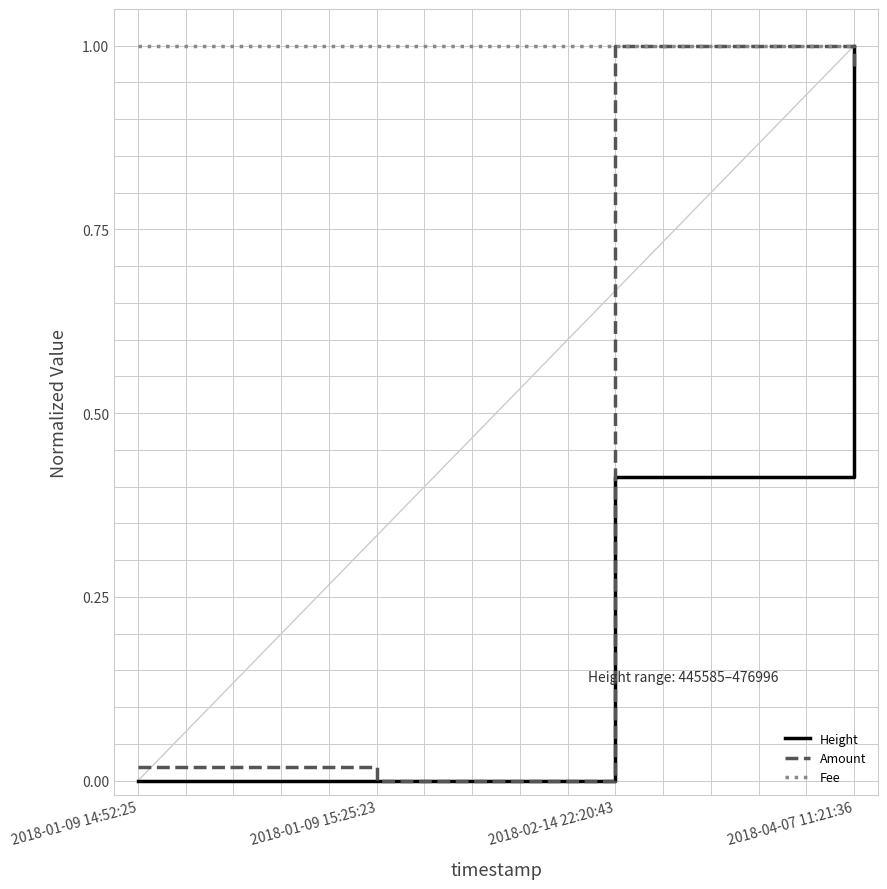

Which series changed the most between 2018-01-09 14:52:25 and 2018-02-14 22:20:43?

Amount